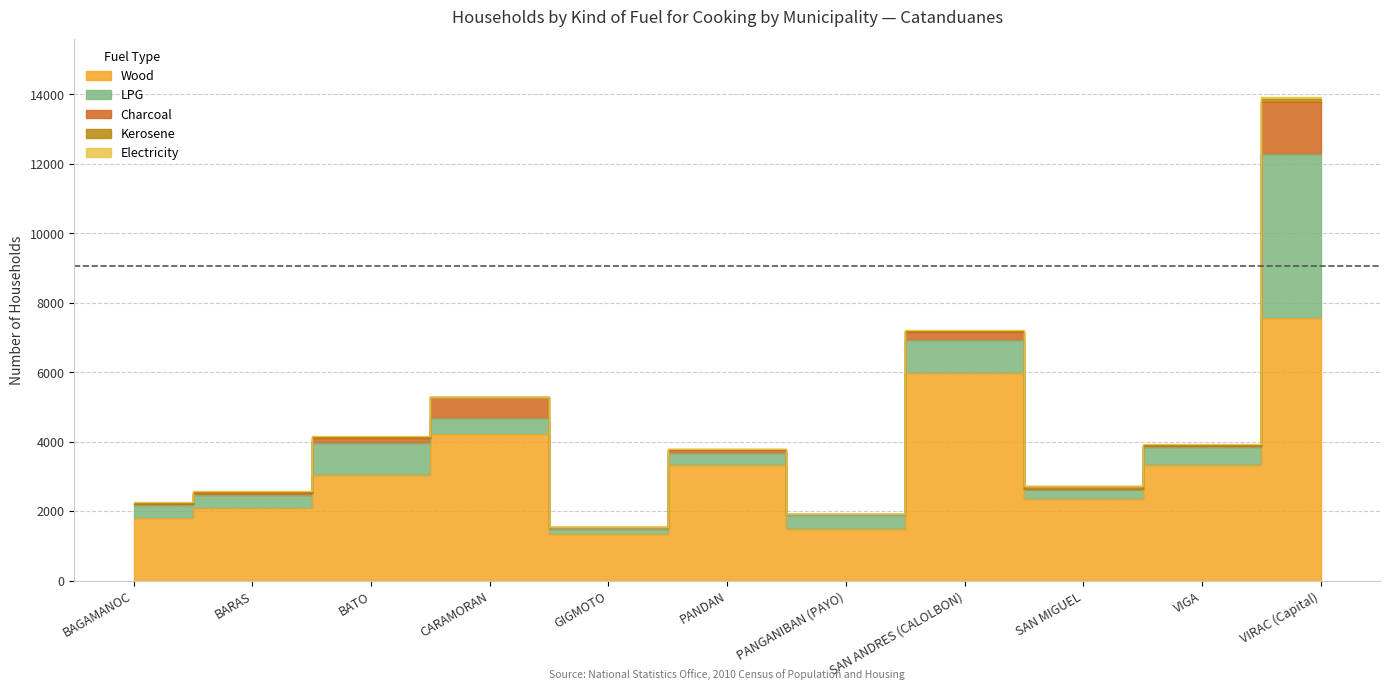

True or false: LPG and Kerosene intersect in this chart.

False